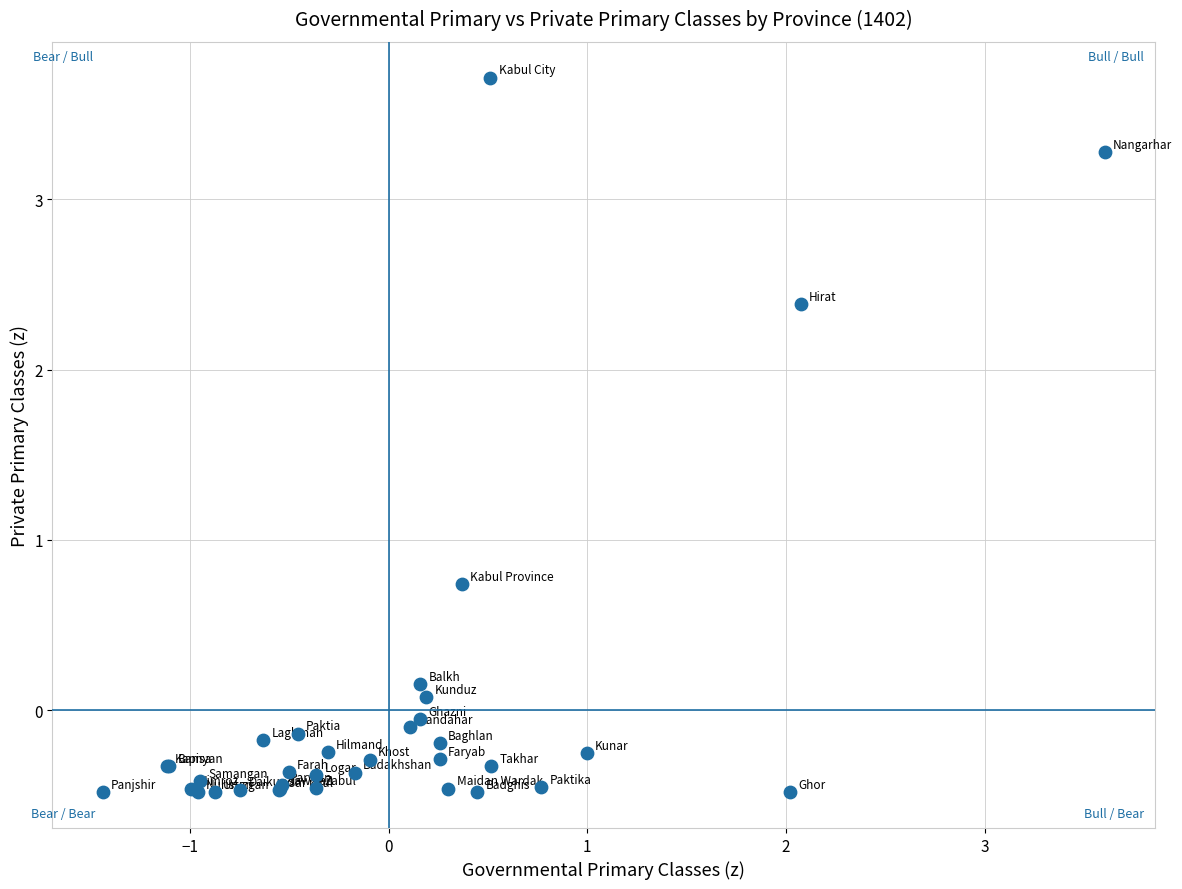

What Y value in the scatter plot is closest to 1?

0.7